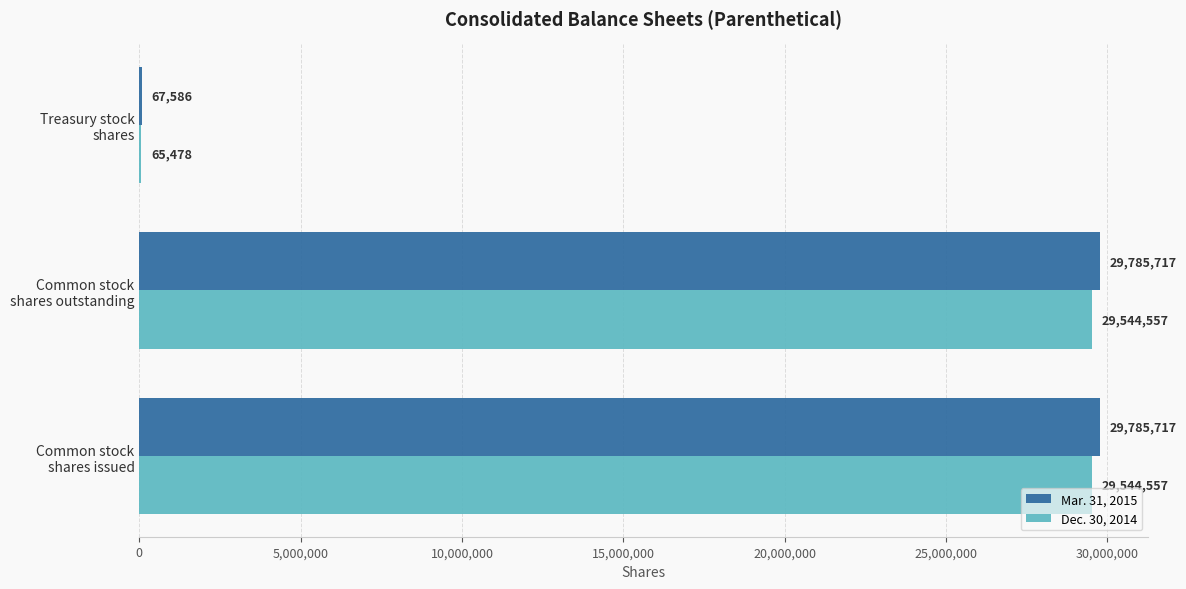

How many data points does each series have?

3